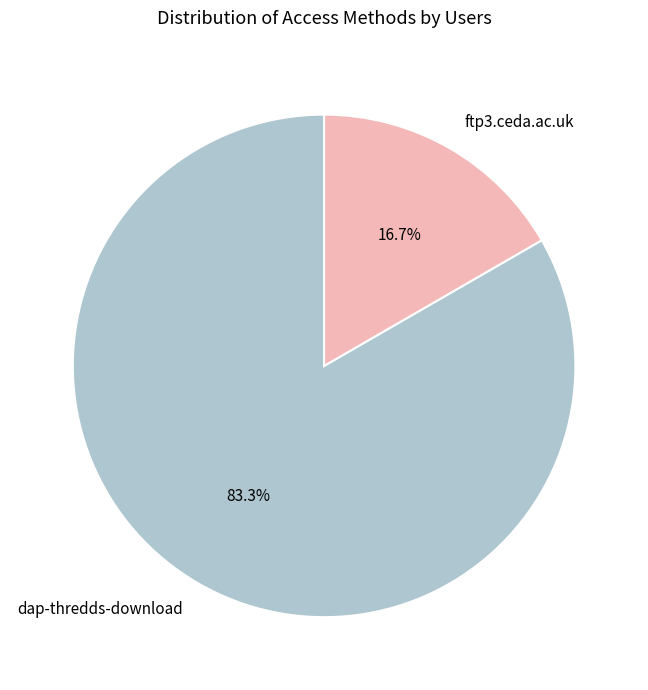

How many slices are in this pie chart?

2